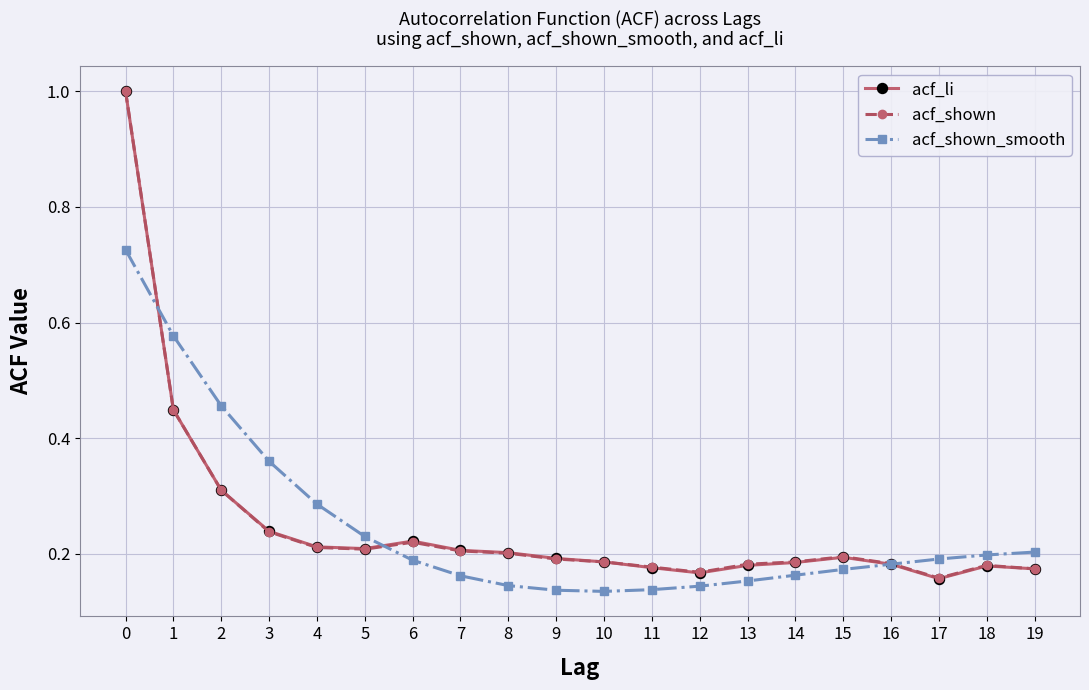

Count the acf_li values in the range 0 to 1.

20